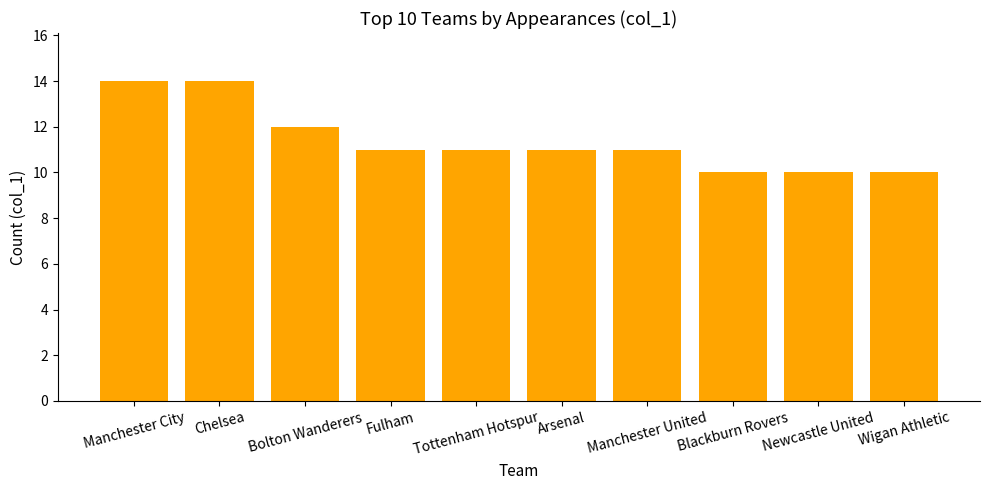

What is the greatest value displayed?

14